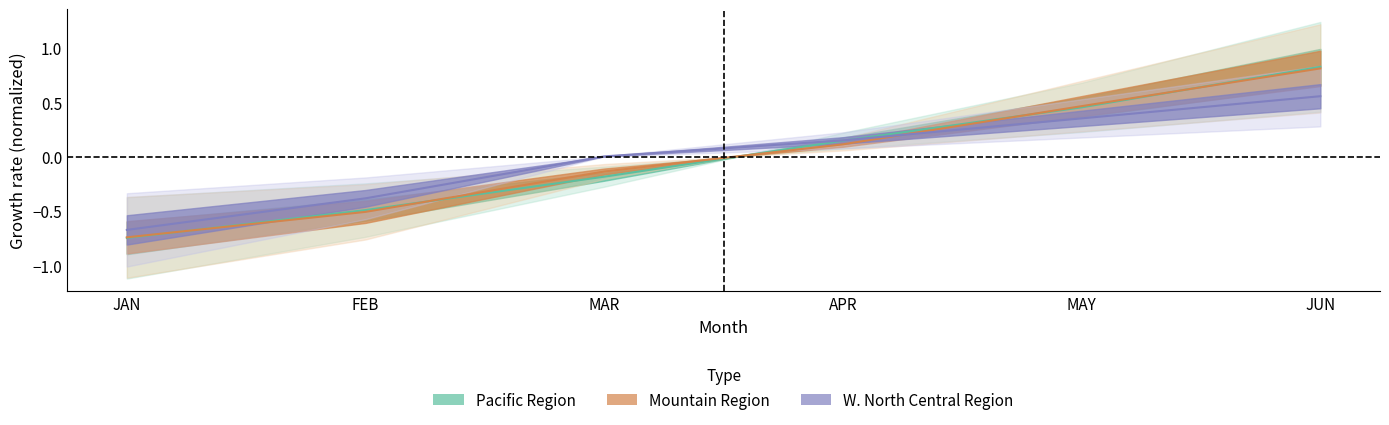

At how many categories does at least one series exceed 0?

4